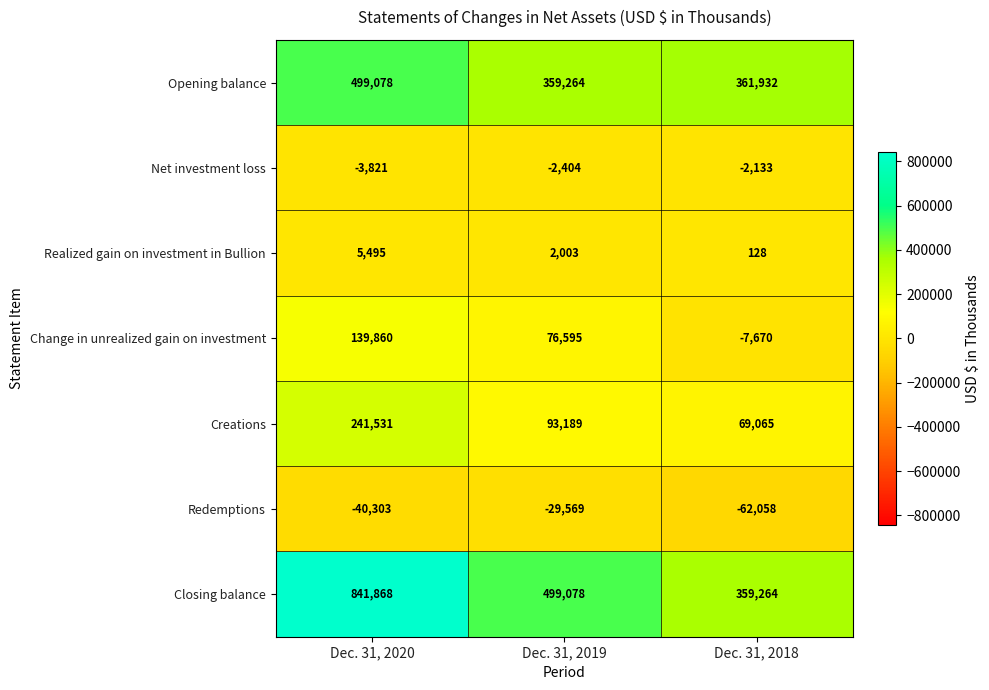

Reading right to left, extract all data points from this chart.

Opening balance: 361932	359264	499078
Net investment loss: -2133	-2404	-3821
Realized gain on investment in Bullion: 128	2003	5495
Change in unrealized gain on investment: -7670	76595	139860
Creations: 69065	93189	241531
Redemptions: -62058	-29569	-40303
Closing balance: 359264	499078	841868